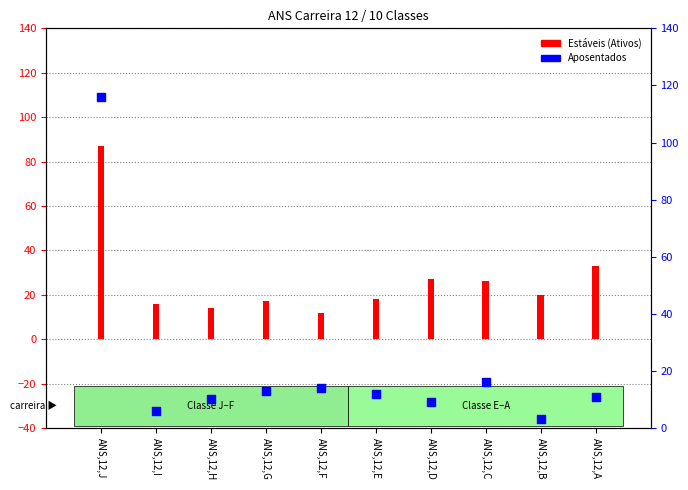

Is the value of Estáveis (Ativos) at ANS,12,C greater than the value of Aposentados at ANS,12,B?

Yes